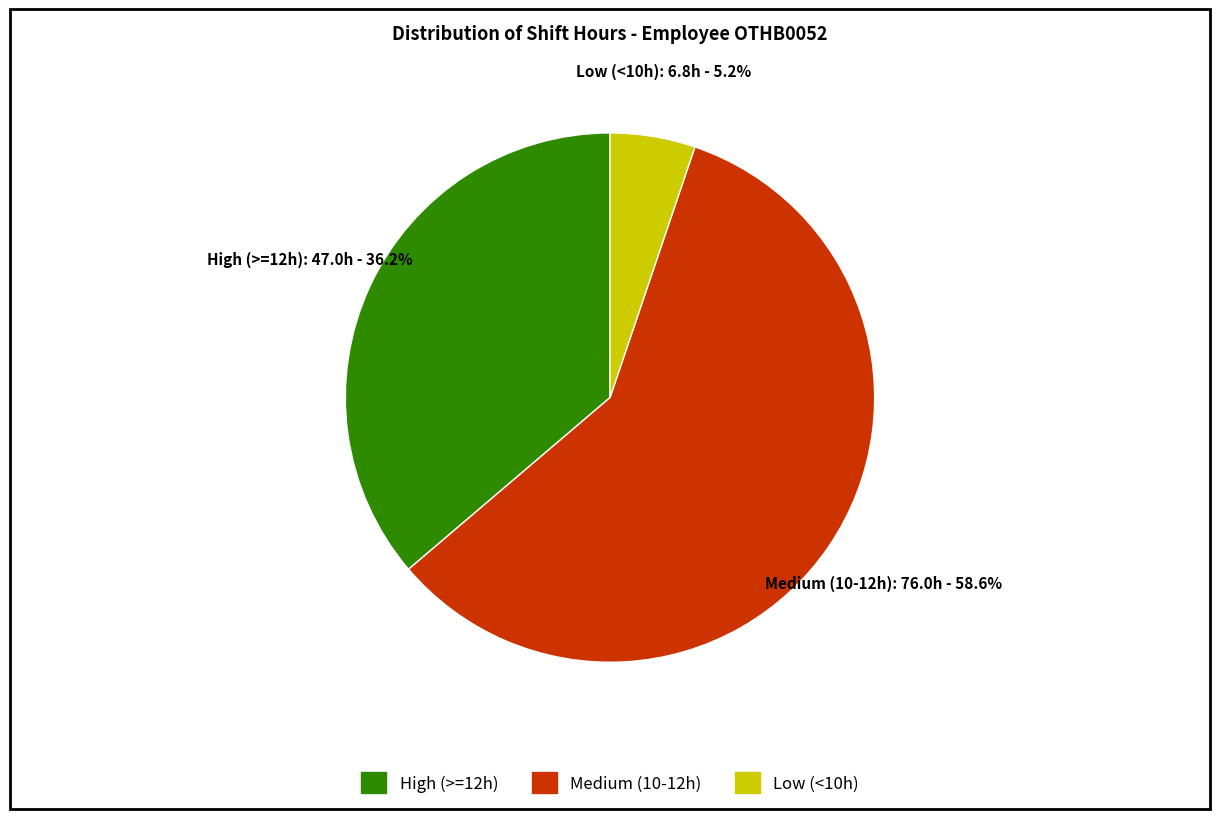

Rank the categories by value from highest to lowest.

Medium (10-12h), High (>=12h), Low (<10h)